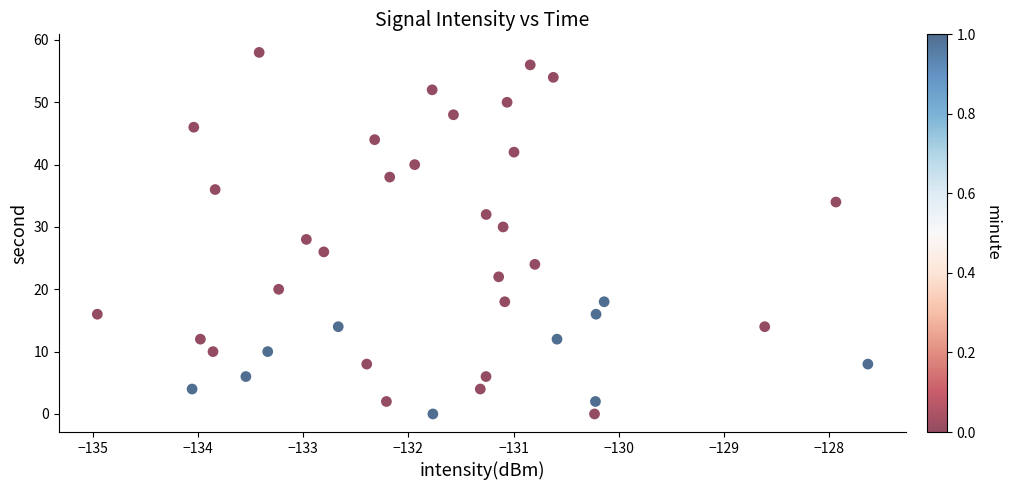

What is the range of Y values (max minus min)?

58